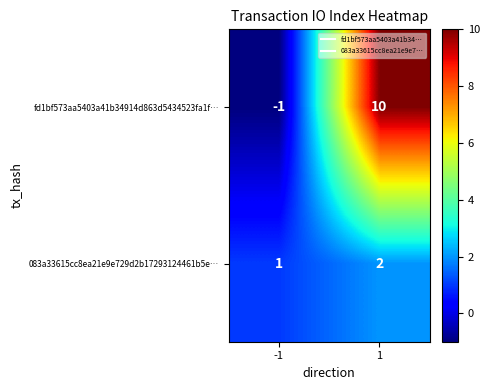

Count the number of data series in this chart.

2